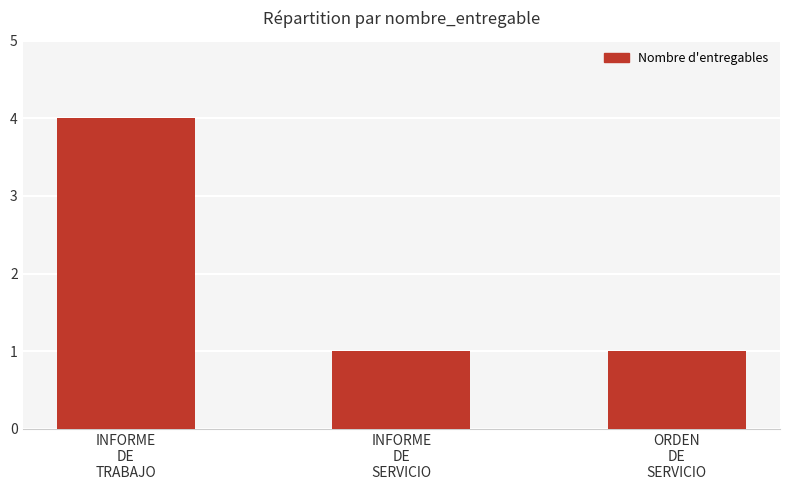

What is the minimum value shown in the chart?

1